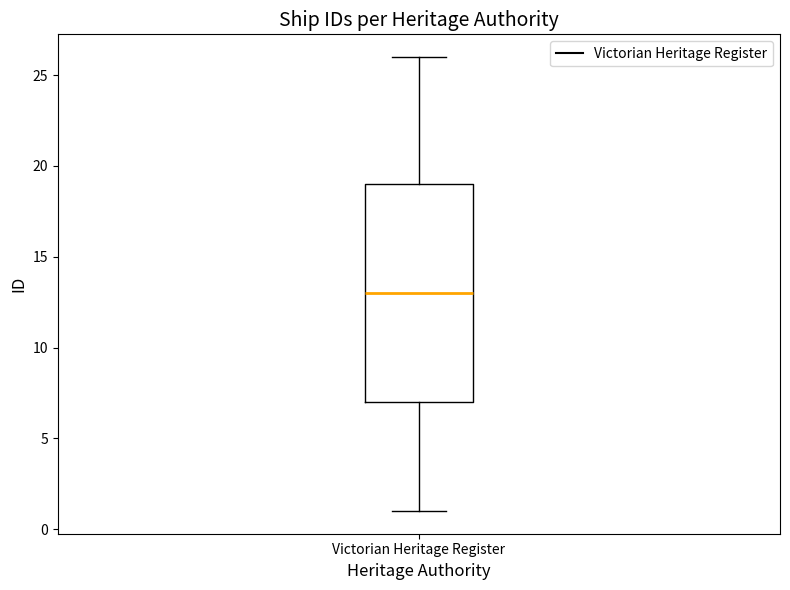

Transcribe this box plot: give where the median line is, the range the box spans, and where the two whiskers end, as read against the y-axis. The values are not printed on the chart, so give them approximately, as read against the axis.

median 13, box 7 to 19, whiskers 1 to 26